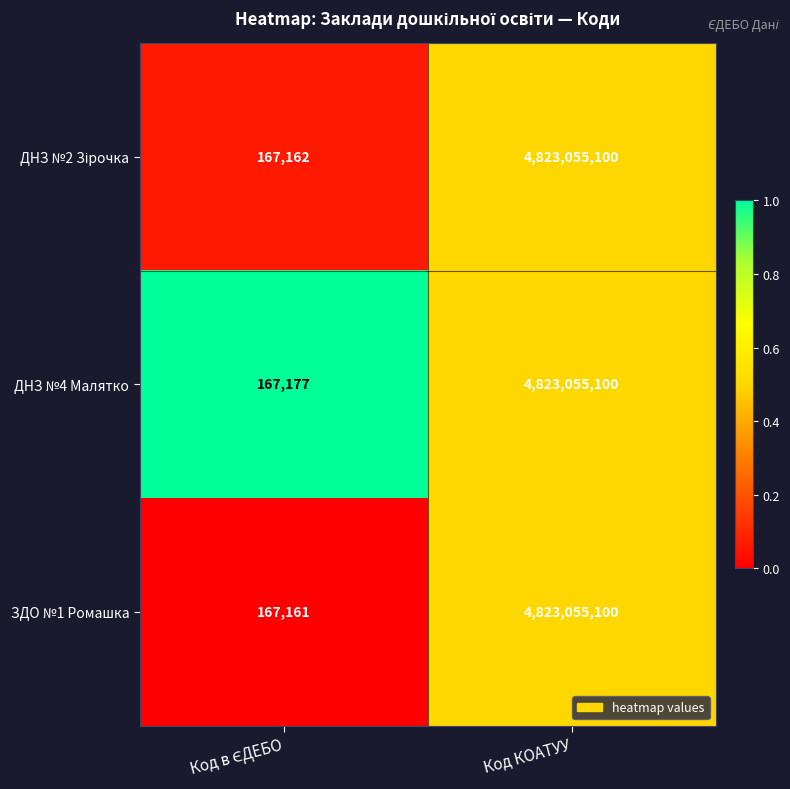

At which category is the sum across all series the highest?

Код КОАТУУ